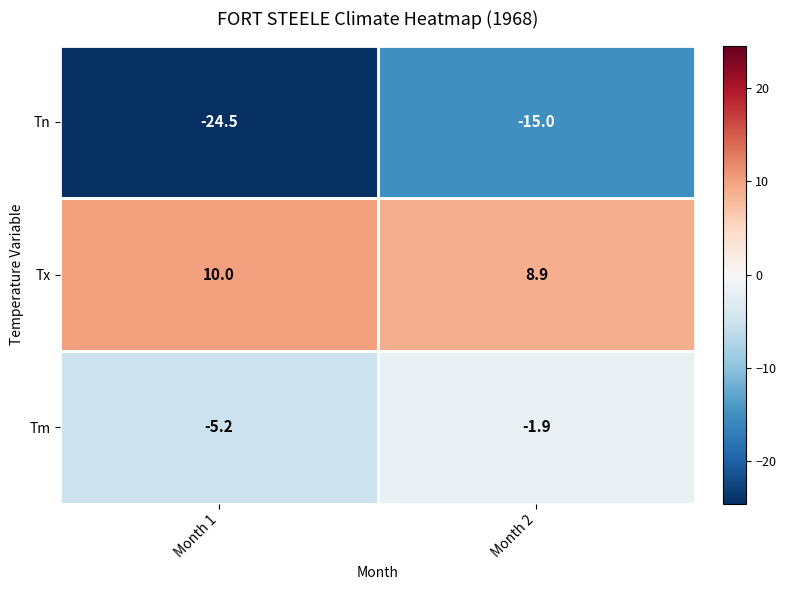

The value of Tn at Month 1 is -40.7. True or false?

False